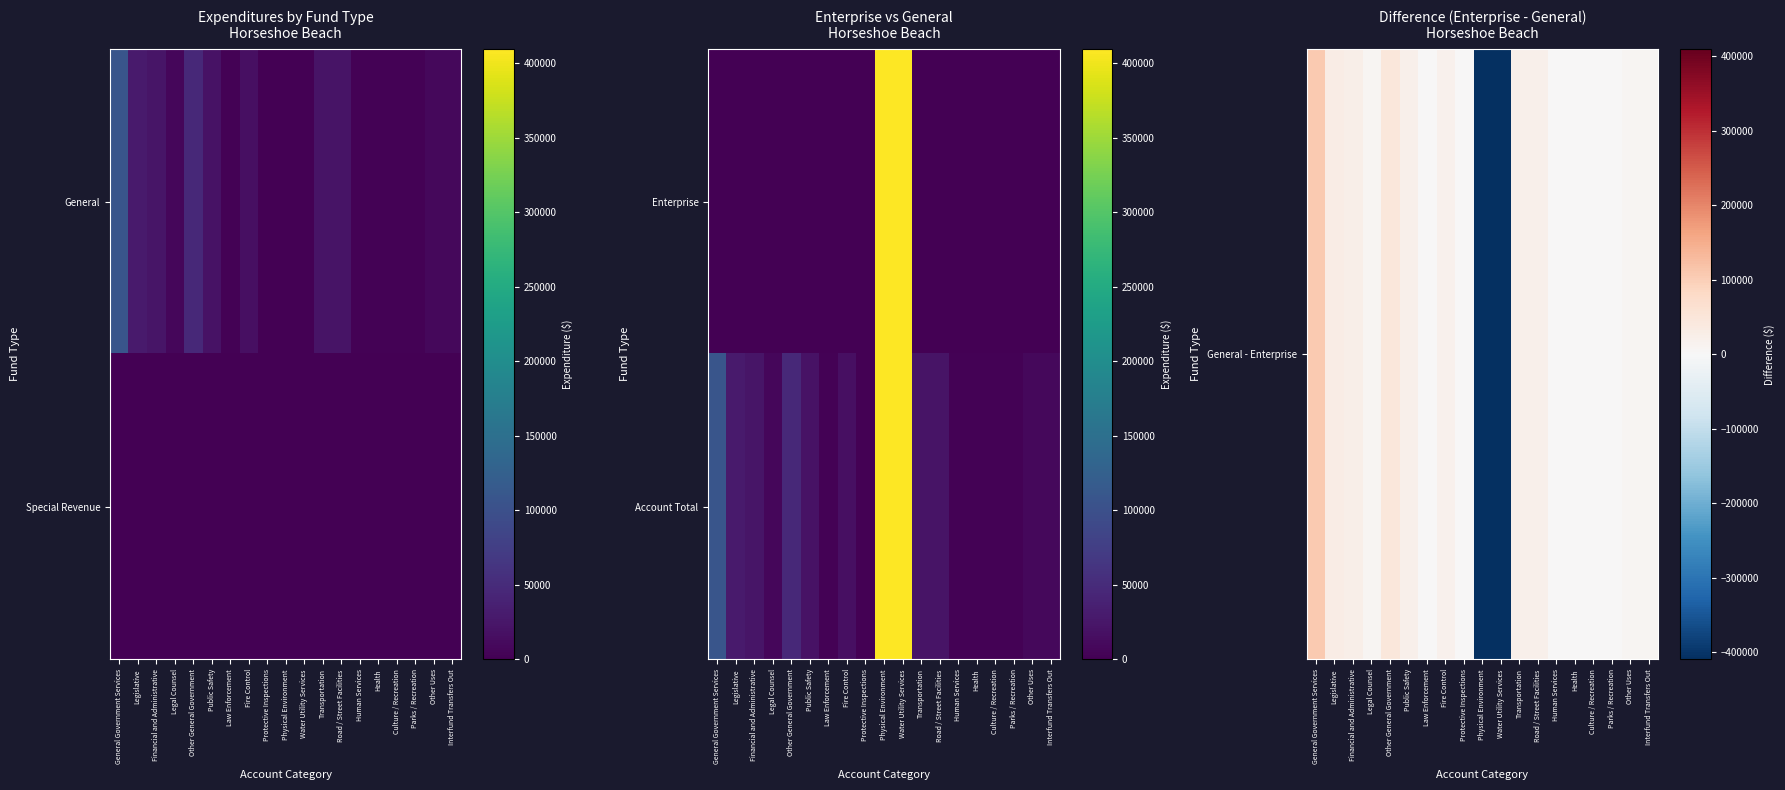

Between Parks / Recreation and Road / Street Facilities, which is larger?

Road / Street Facilities